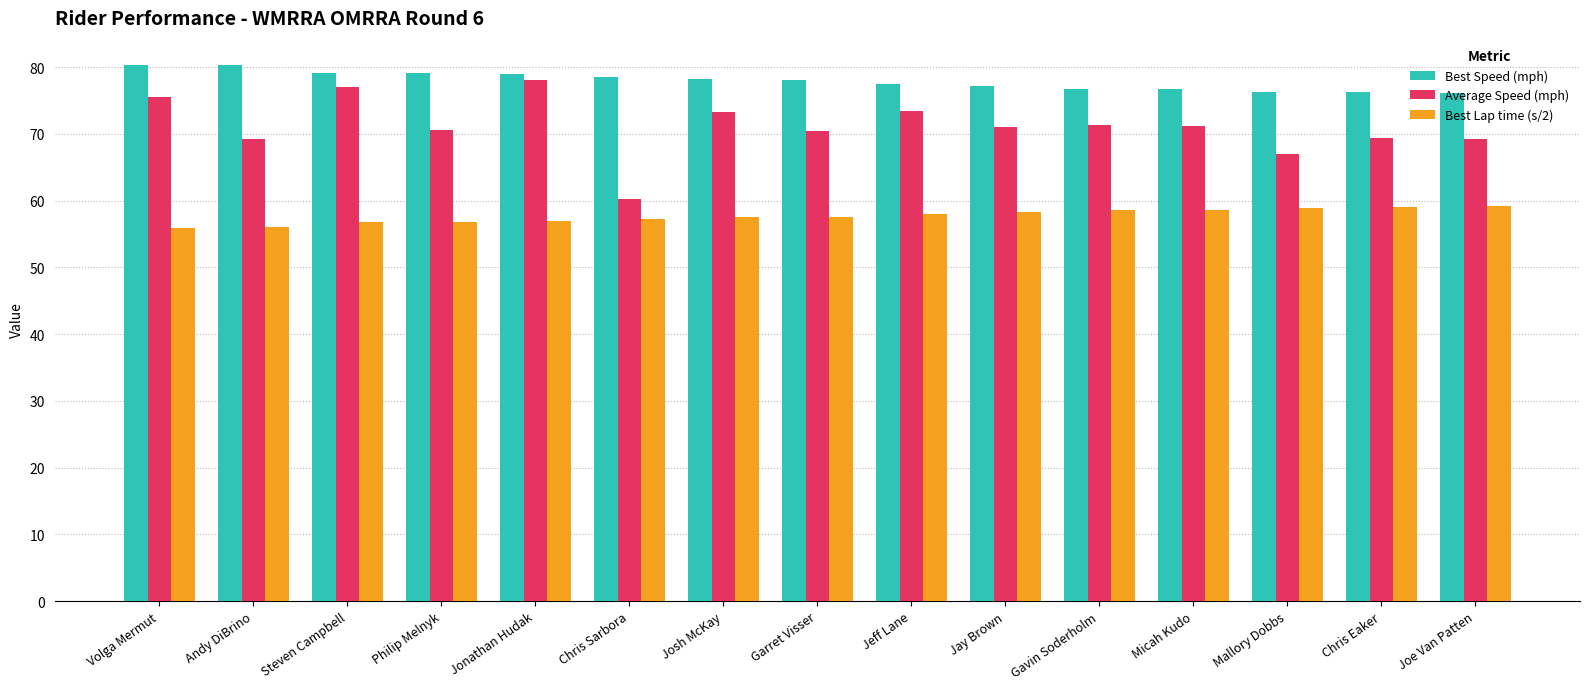

List the series in order of their overall mean, highest first.

Best Speed (mph), Average Speed (mph), Best Lap time (s/2)